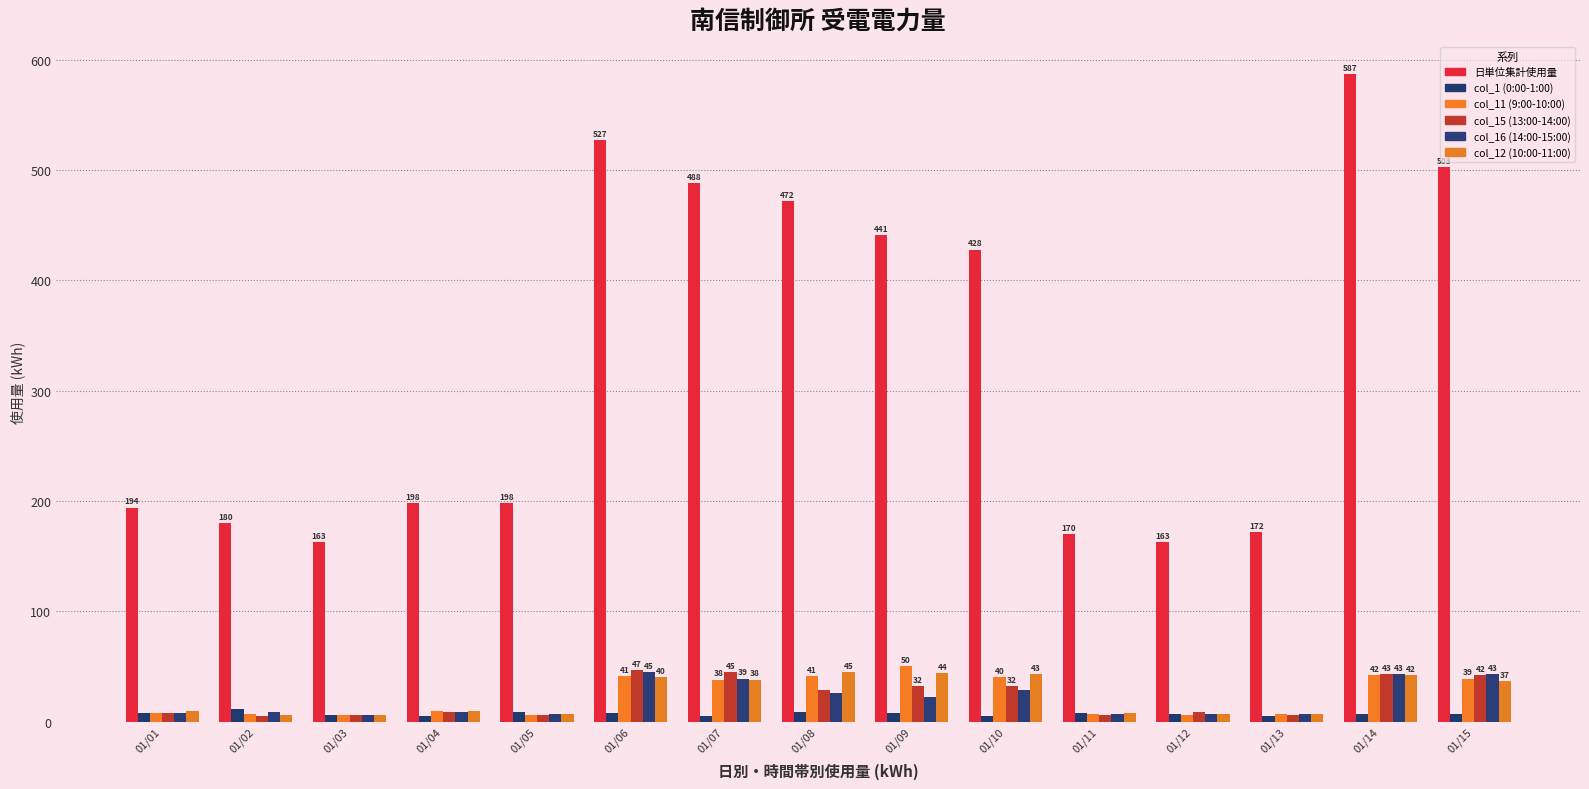

What is the total value across all series at 01/06?

708